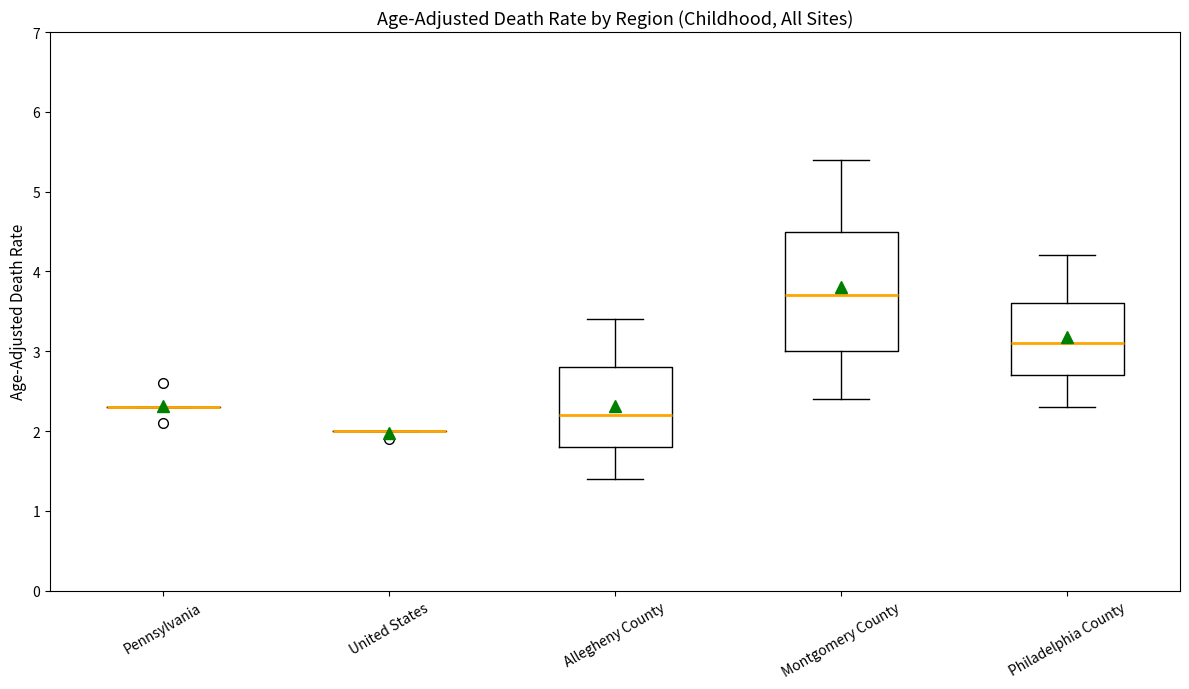

Reading left to right, read every box against the y-axis: the position of its median line, the range the box covers, and the ends of its whiskers. The values are not printed on the chart, so give them approximately, as read against the axis.

Pennsylvania: box collapsed to a line at 2.3, whiskers 2.3 to 2.3
United States: box collapsed to a line at 2.0, whiskers 2.0 to 2.0
Allegheny County: median 2.2, box 1.8 to 2.8, whiskers 1.4 to 3.4
Montgomery County: median 3.7, box 3.0 to 4.5, whiskers 2.4 to 5.4
Philadelphia County: median 3.1, box 2.7 to 3.6, whiskers 2.3 to 4.2